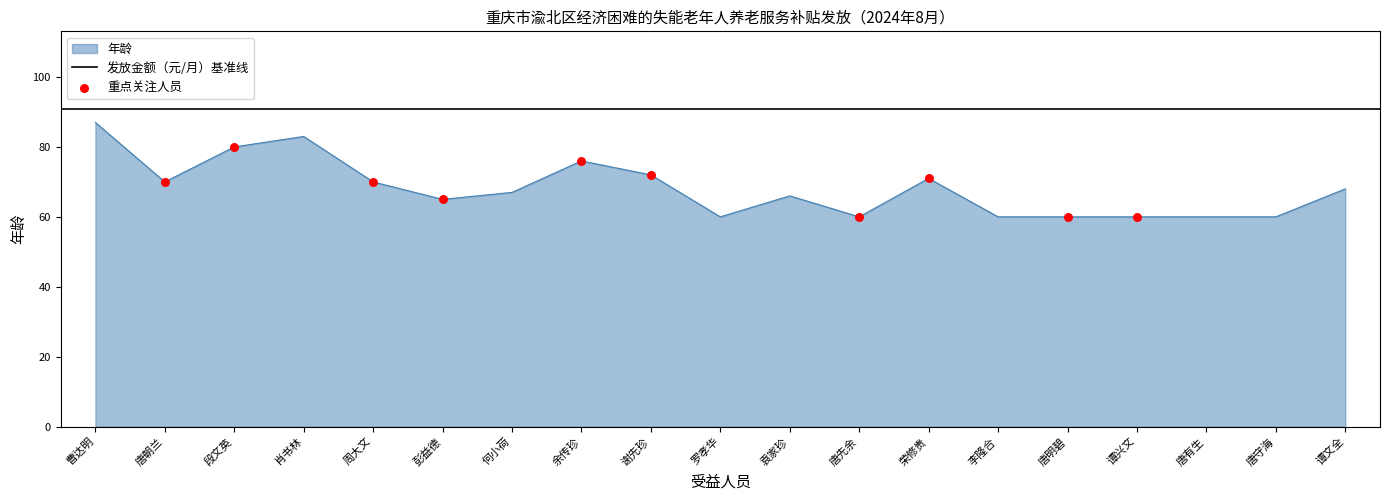

What is the ratio of the value at 余传珍 to the value at 唐先余?

1.3